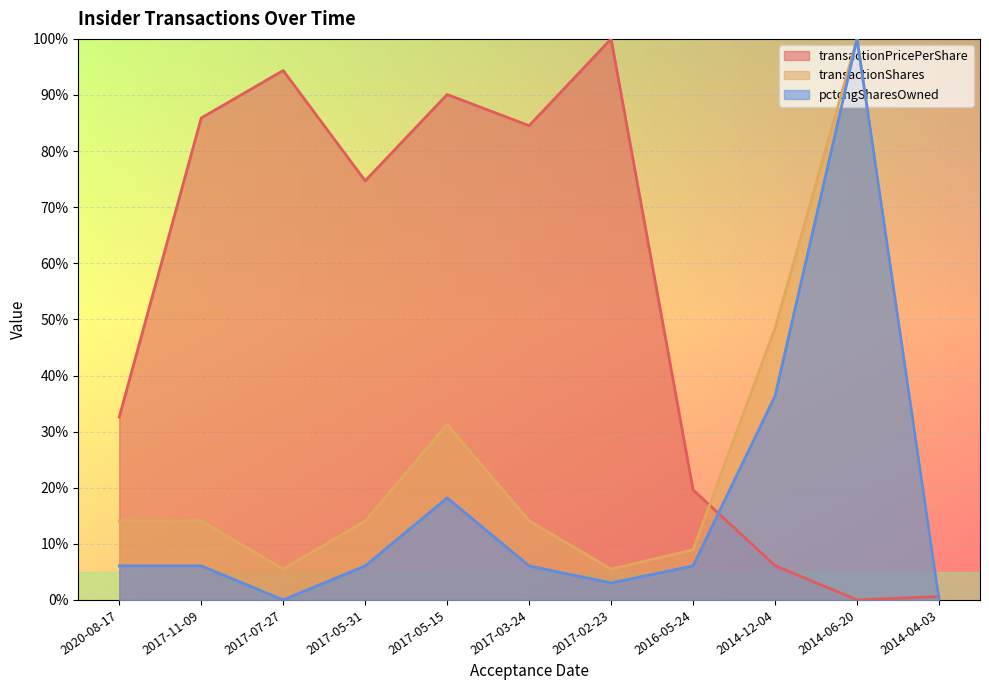

Reading left to right, extract all data points from this chart.

transactionPricePerShare: 2020-08-17=32.6	2017-11-09=85.9	2017-07-27=94.4	2017-05-31=74.7	2017-05-15=90.1	2017-03-24=84.5	2017-02-23=100.0	2016-05-24=19.6	2014-12-04=6.1	2014-06-20=0.0	2014-04-03=0.6
transactionShares: 2020-08-17=14.1	2017-11-09=14.1	2017-07-27=5.5	2017-05-31=14.1	2017-05-15=31.3	2017-03-24=14.1	2017-02-23=5.5	2016-05-24=8.9	2014-12-04=48.5	2014-06-20=100.0	2014-04-03=0.0
pctchgSharesOwned: 2020-08-17=6.1	2017-11-09=6.1	2017-07-27=0.0	2017-05-31=6.1	2017-05-15=18.2	2017-03-24=6.1	2017-02-23=3.0	2016-05-24=6.1	2014-12-04=36.4	2014-06-20=100.0	2014-04-03=0.0